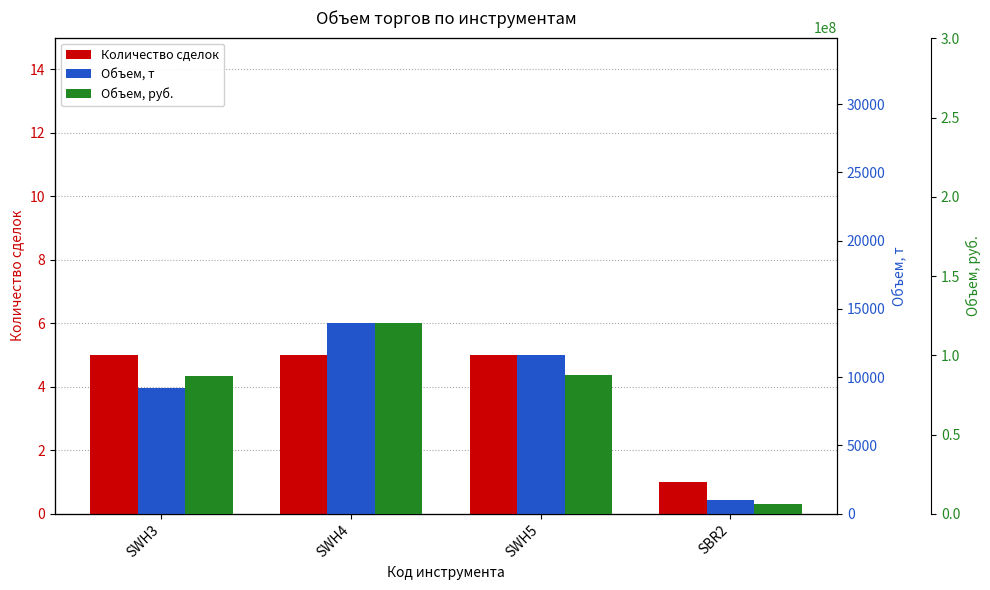

What is the label of the 2nd bar from the left?

SWH4